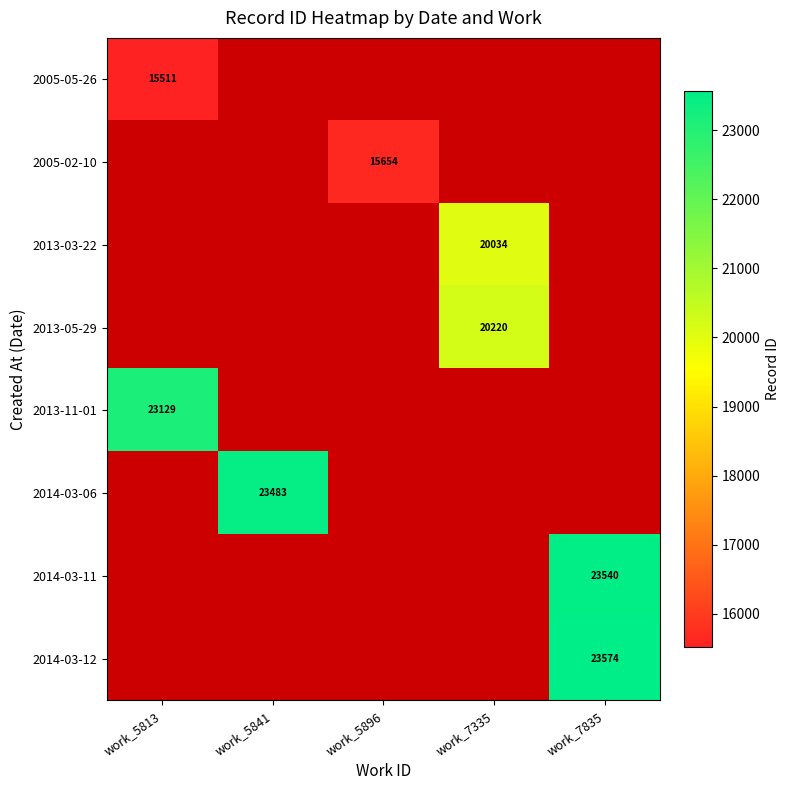

The 2014-03-11 series shows 11839 at work_7835. True or false?

False